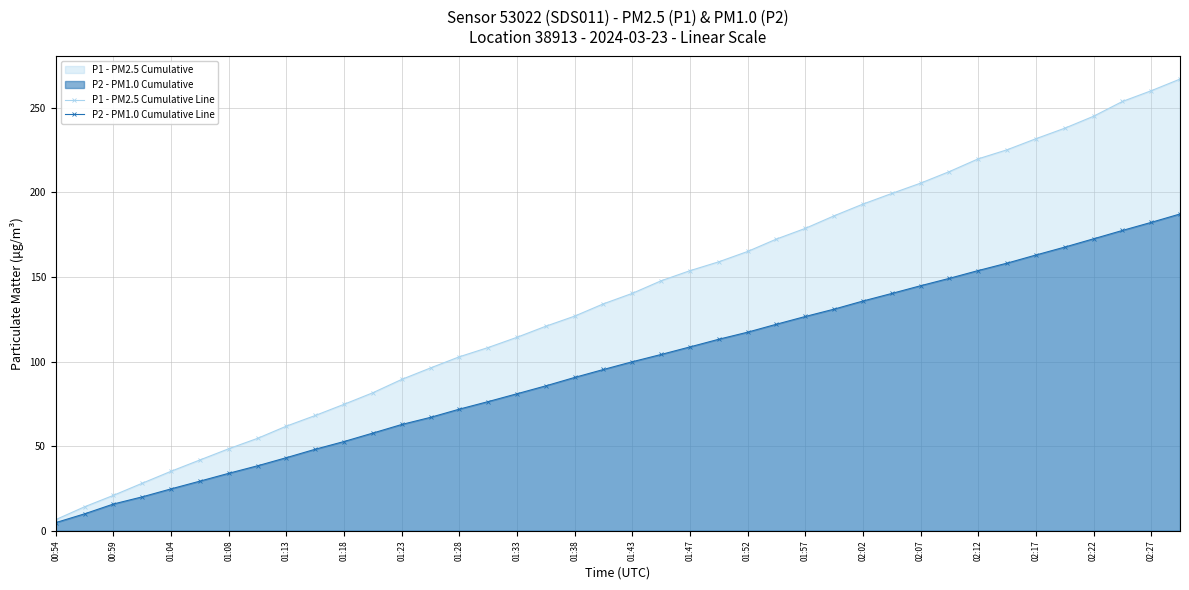

The P1 - PM2.5 Cumulative Line series shows 123.2 at 01:18. True or false?

False